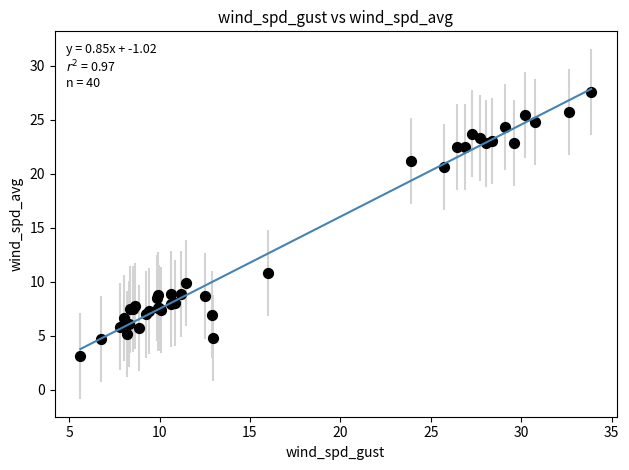

What Y value in the scatter plot is closest to 15?

10.8